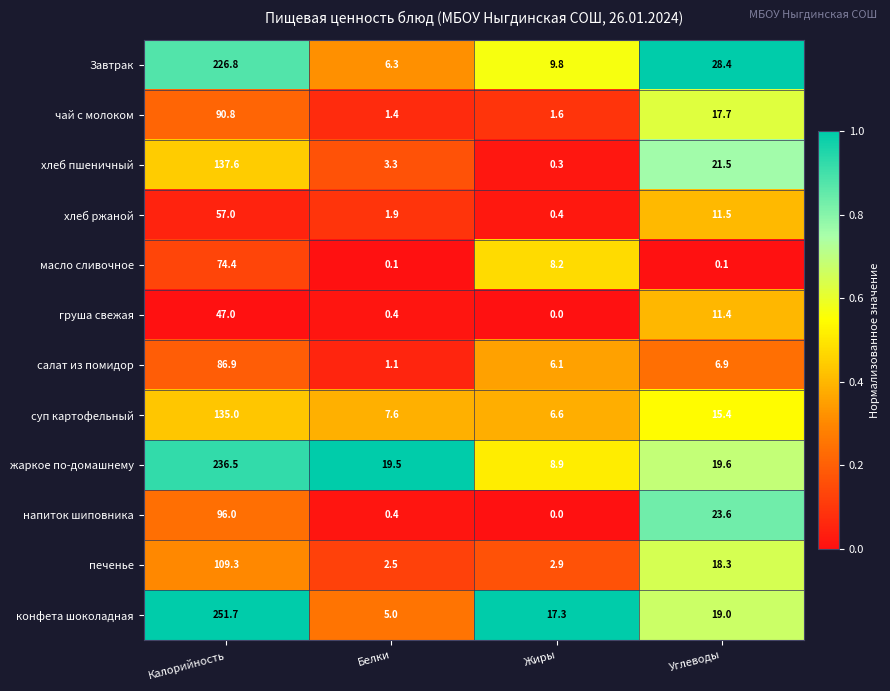

What value does the хлеб ржаной series have at Калорийность?

57.0